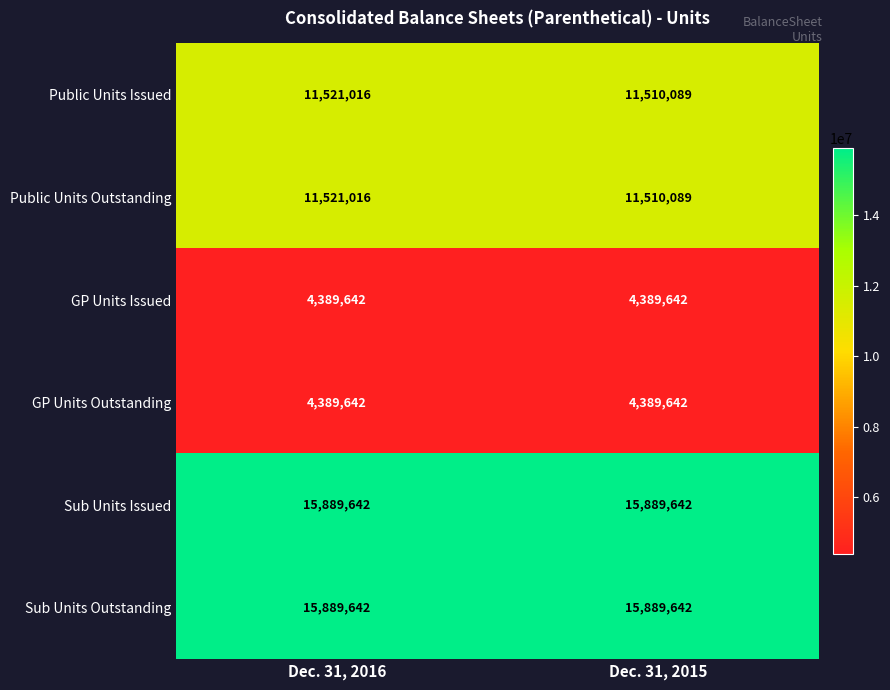

How many distinct data groups are displayed?

6